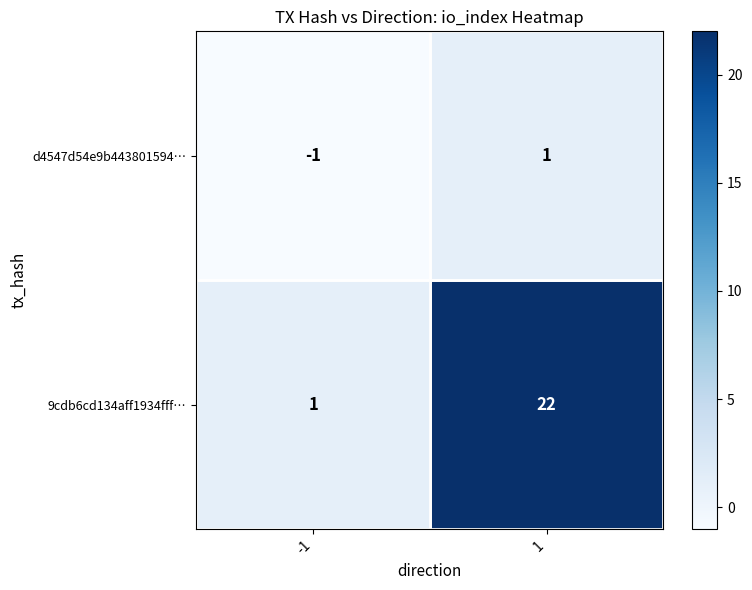

How many data points in d4547d54e9b443801594… are less than 1?

1